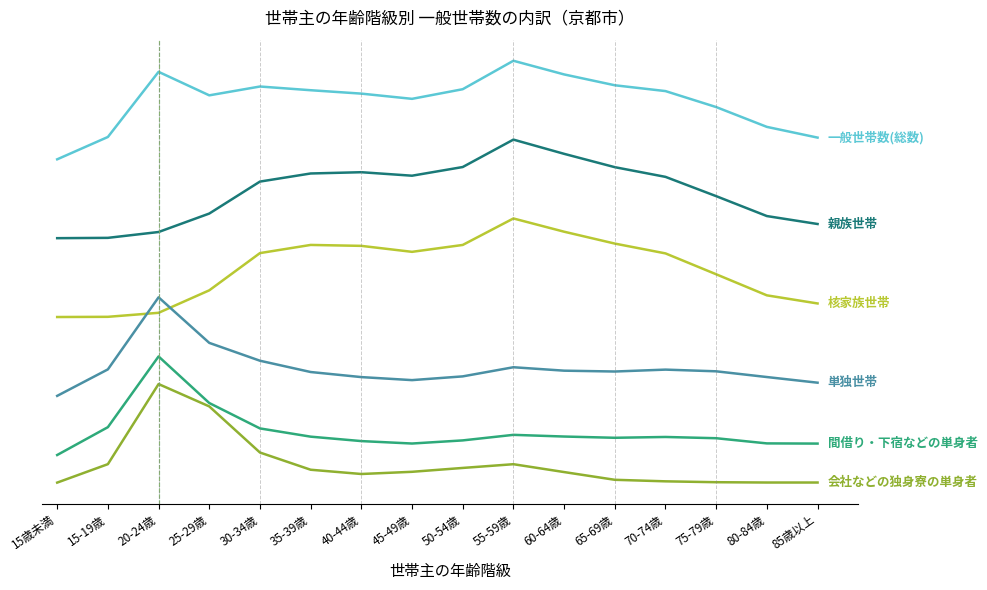

What is the label of the 11th point from the left?

60-64歳